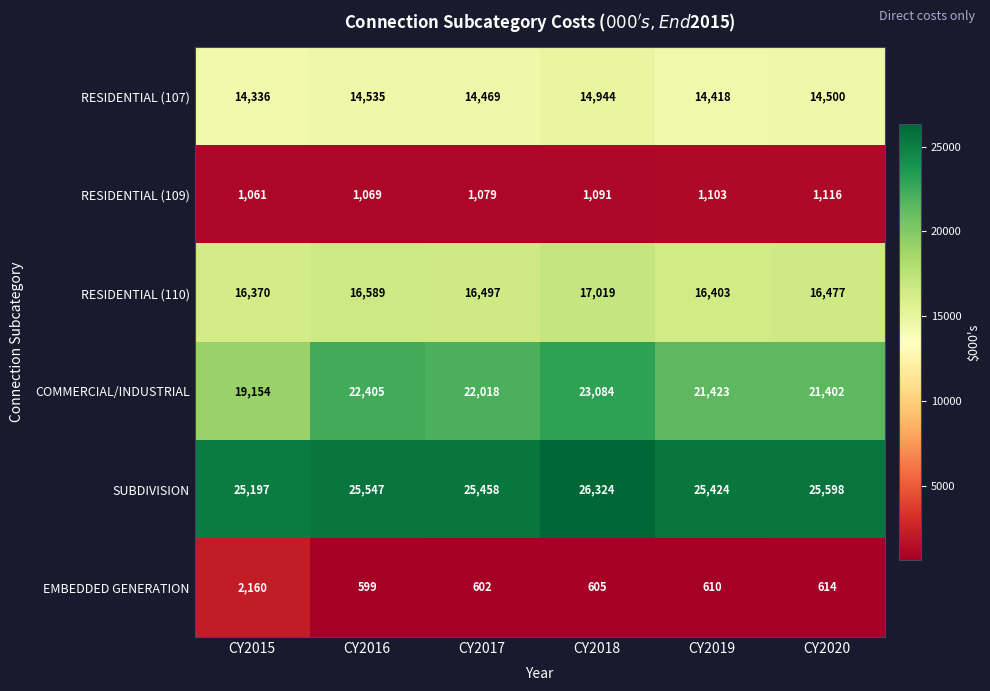

Between CY2016 and CY2017, which series saw the biggest shift?

COMMERCIAL/INDUSTRIAL